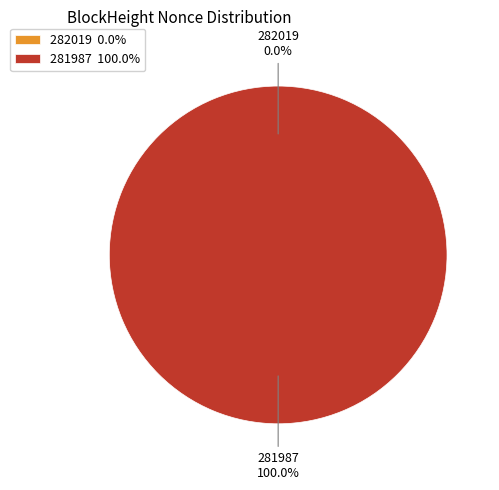

Is the sum of 281987 and 282019 greater than half?

Yes